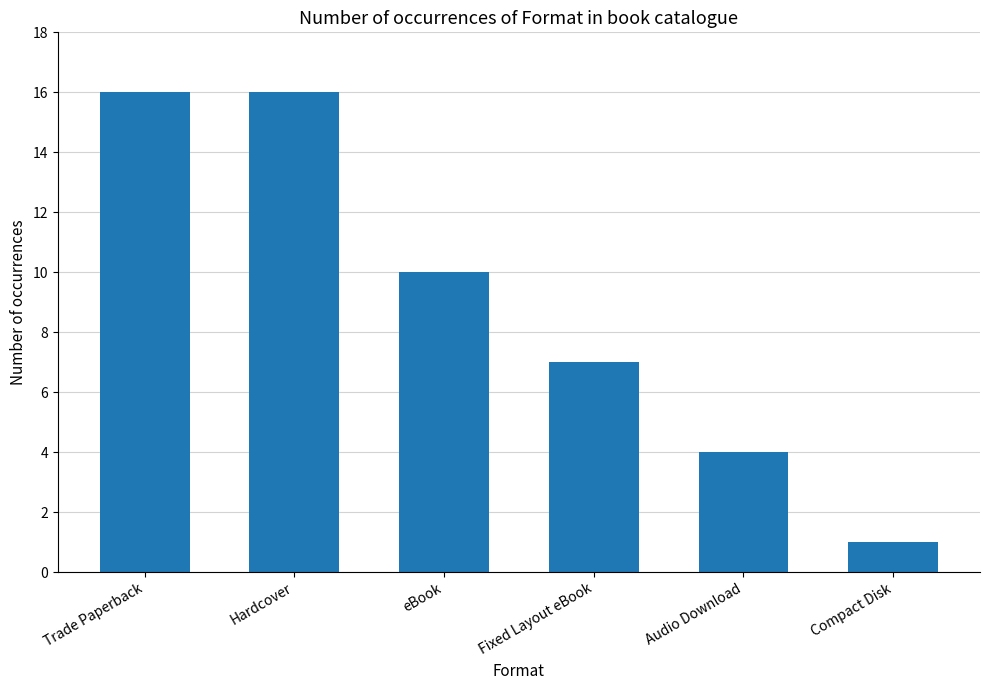

Reading left to right, transcribe all the data shown in this chart.

Trade Paperback=16	Hardcover=16	eBook=10	Fixed Layout eBook=7	Audio Download=4	Compact Disk=1